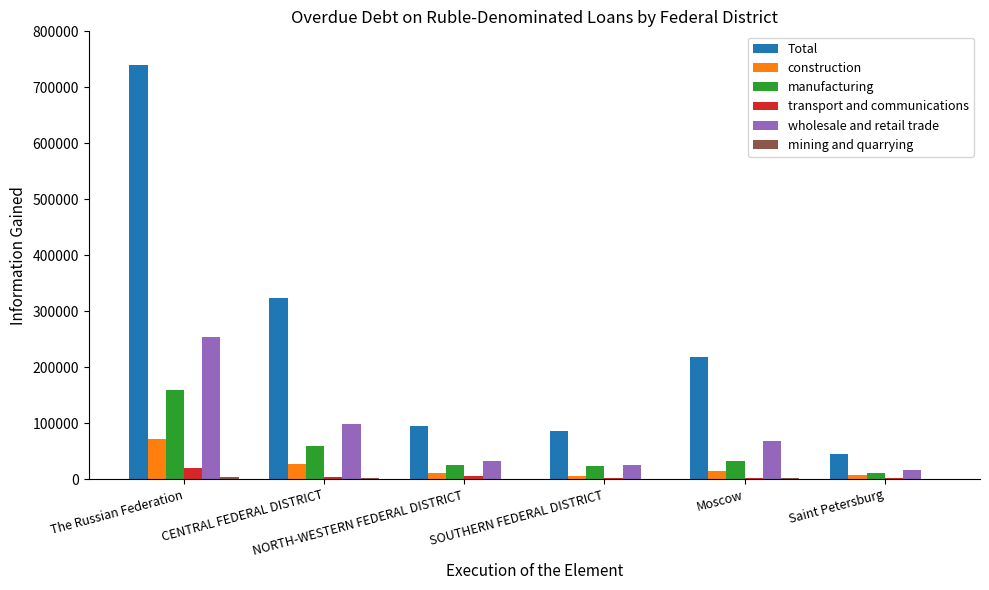

What is the average value of the transport and communications series?

6045